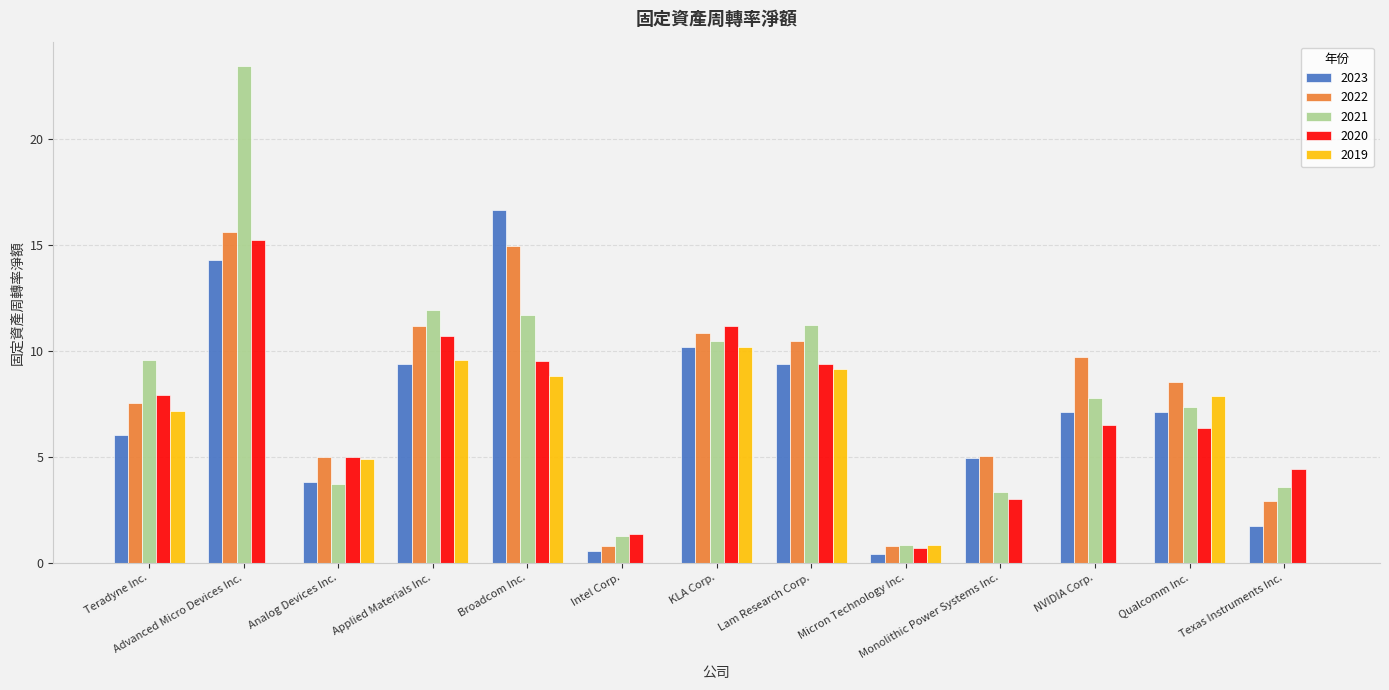

At which category does the chart reach its peak across all series?

Advanced Micro Devices Inc.